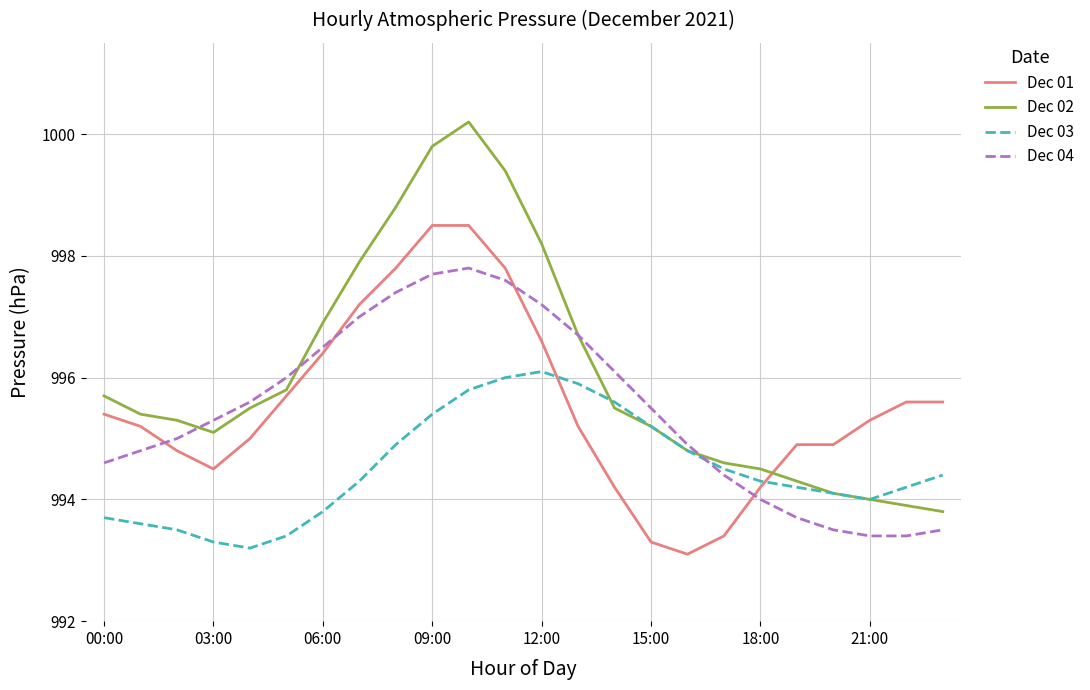

Which series has the largest total across all categories?

Dec 02